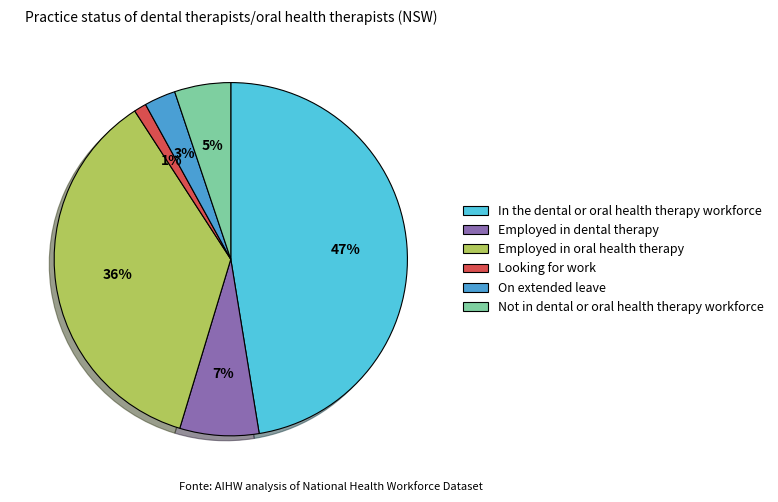

Which category has the smallest portion of the pie?

Looking for work